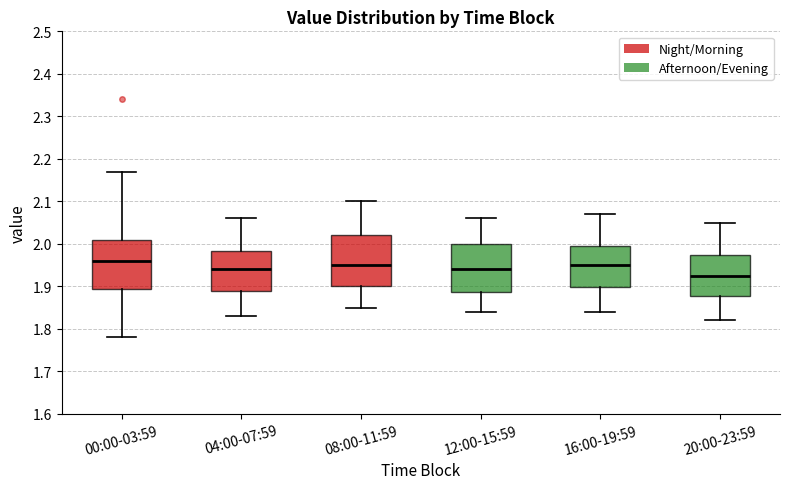

Reading left to right, transcribe this box plot: for each box, give where its median line is, the range the box spans, and where its two whiskers end, as read against the y-axis. The values are not printed on the chart, so give them approximately, as read against the axis.

00:00-03:59: median 1.96, box 1.90 to 2.01, whiskers 1.78 to 2.17
04:00-07:59: median 1.94, box 1.89 to 1.98, whiskers 1.83 to 2.06
08:00-11:59: median 1.95, box 1.90 to 2.02, whiskers 1.85 to 2.10
12:00-15:59: median 1.94, box 1.89 to 2.00, whiskers 1.84 to 2.06
16:00-19:59: median 1.95, box 1.90 to 2.00, whiskers 1.84 to 2.07
20:00-23:59: median 1.93, box 1.88 to 1.98, whiskers 1.82 to 2.05